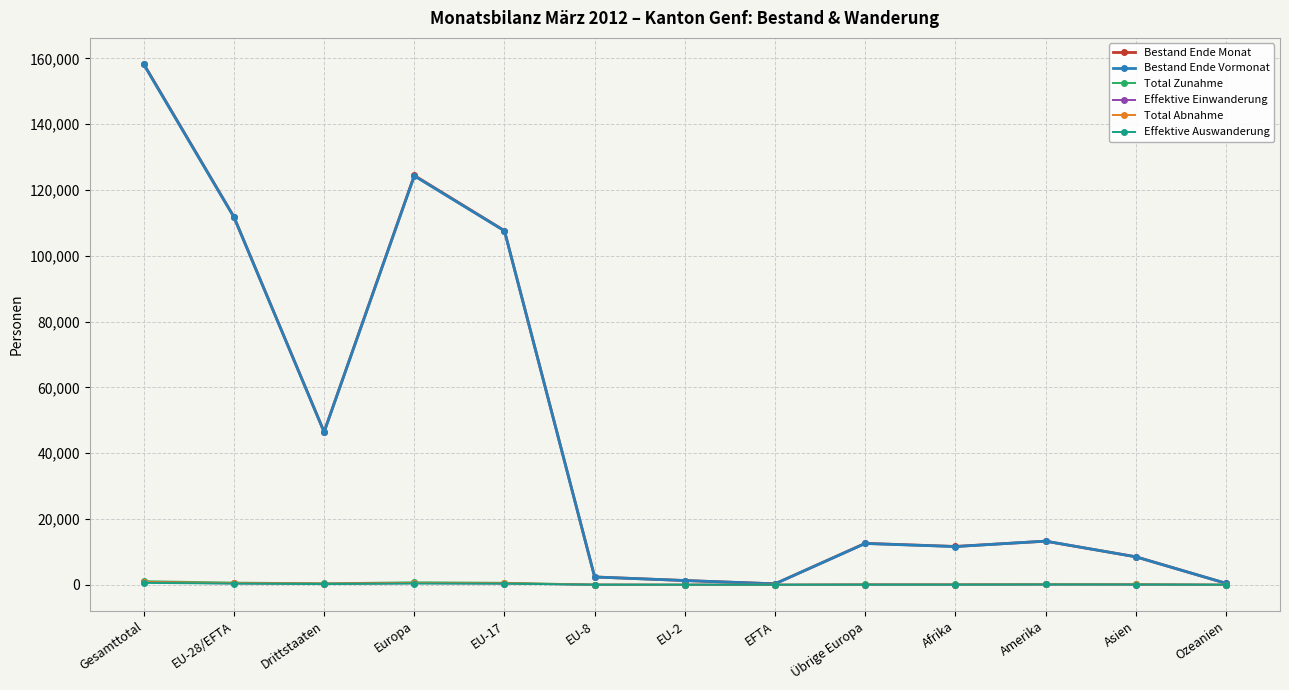

At how many categories does at least one series exceed 27159?

5